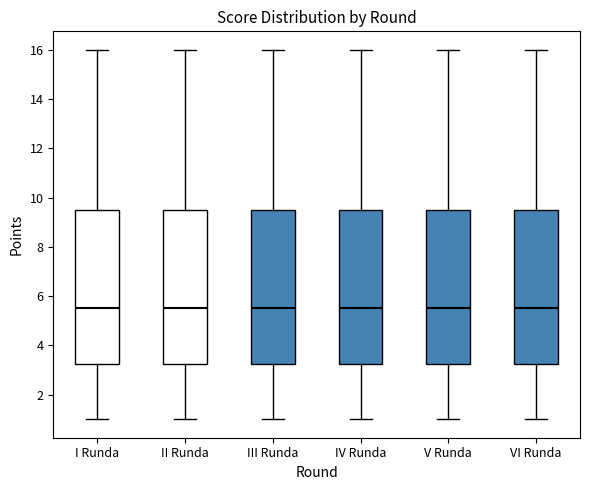

Reading left to right, transcribe this box plot: for each box, give where its median line is, the range the box spans, and where its two whiskers end, as read against the y-axis. The values are not printed on the chart, so give them approximately, as read against the axis.

I Runda: median 5.6, box 3.2 to 9.6, whiskers 1.0 to 16.0
II Runda: median 5.6, box 3.2 to 9.6, whiskers 1.0 to 16.0
III Runda: median 5.6, box 3.2 to 9.6, whiskers 1.0 to 16.0
IV Runda: median 5.6, box 3.2 to 9.6, whiskers 1.0 to 16.0
V Runda: median 5.6, box 3.2 to 9.6, whiskers 1.0 to 16.0
VI Runda: median 5.6, box 3.2 to 9.6, whiskers 1.0 to 16.0